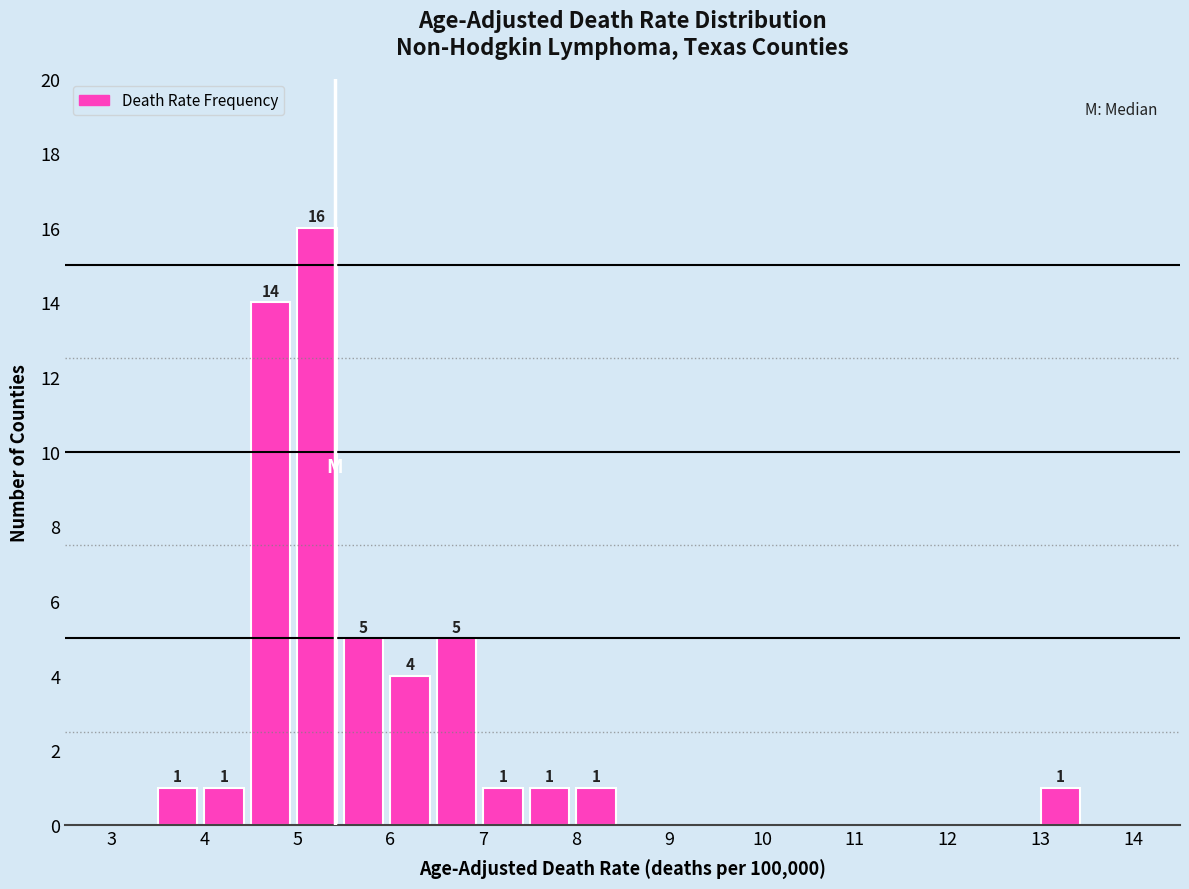

Over which range of the x-axis is the bar tallest?

5.0 to 5.5